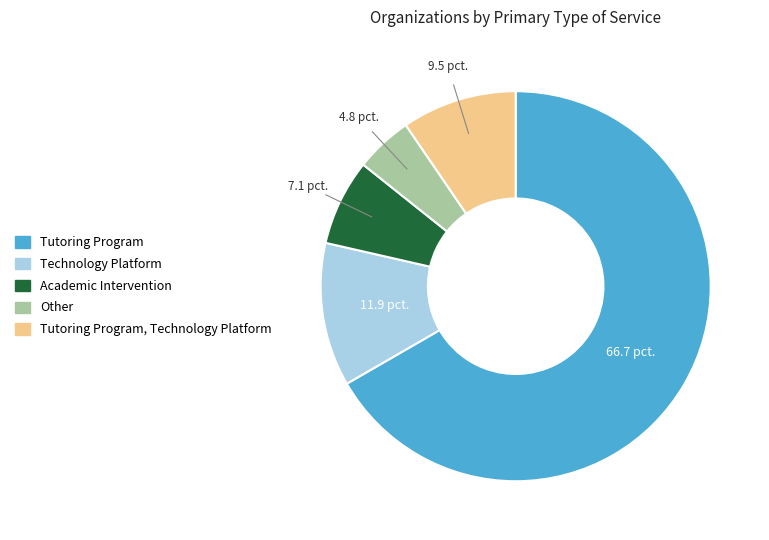

Is there a majority slice in this chart?

Yes